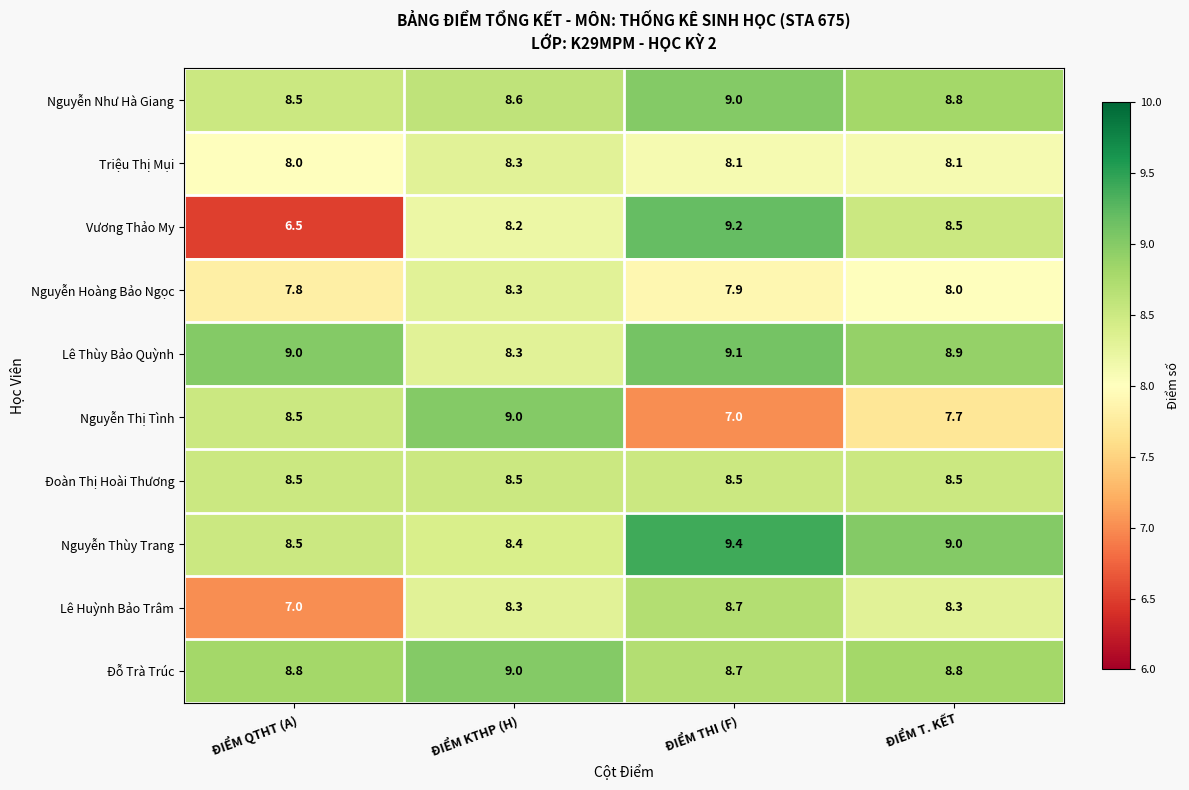

What is the spread (max minus min) of values at ĐIỂM KTHP (H)?

0.8